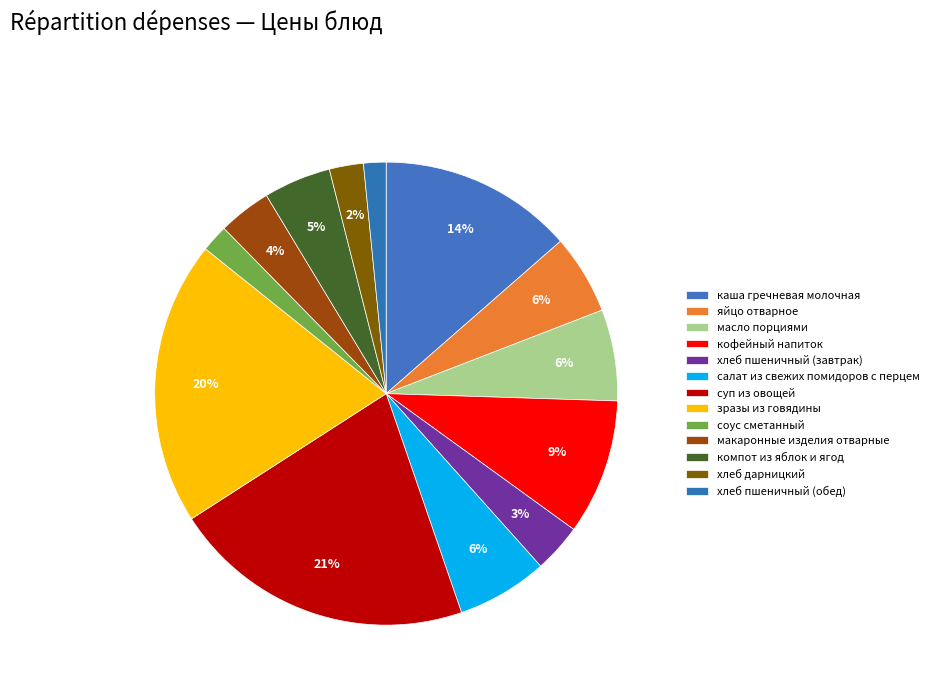

Combined, do хлеб дарницкий and суп из овощей account for over 50%?

No